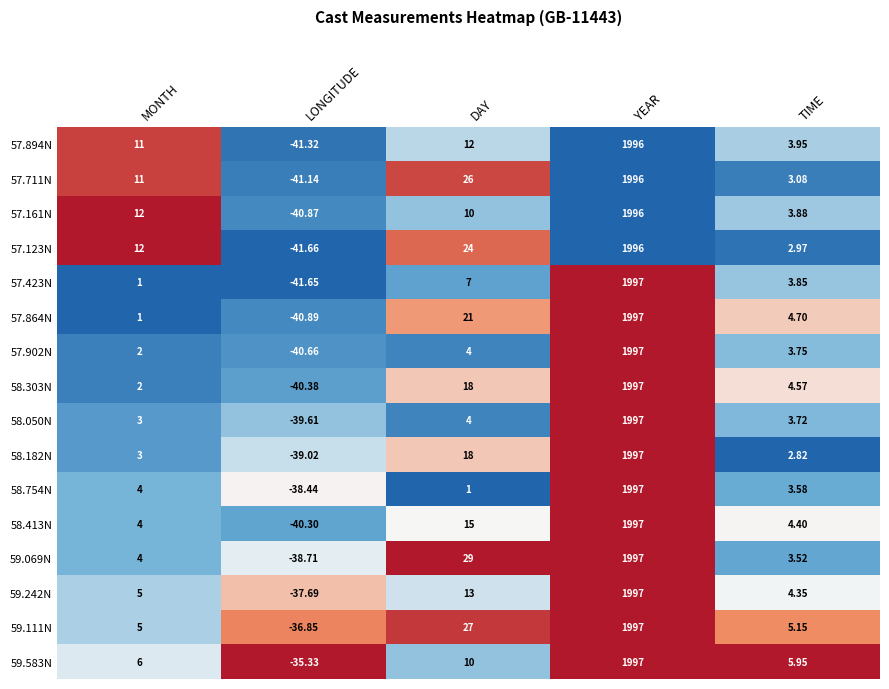

Which category has the lowest value across all series?

LONGITUDE